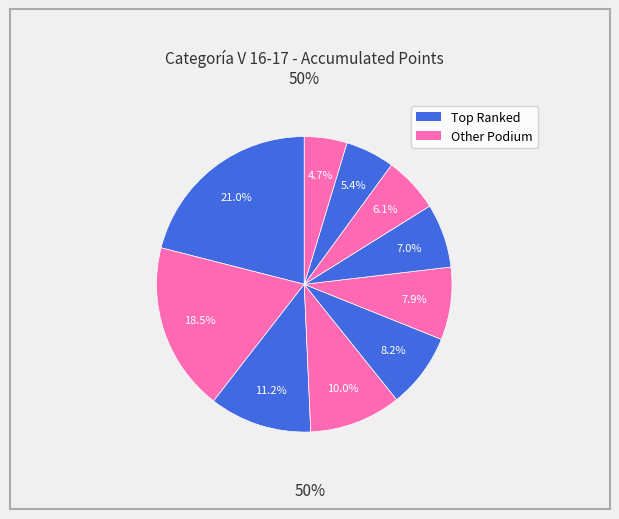

How many slices are in this pie chart?

10